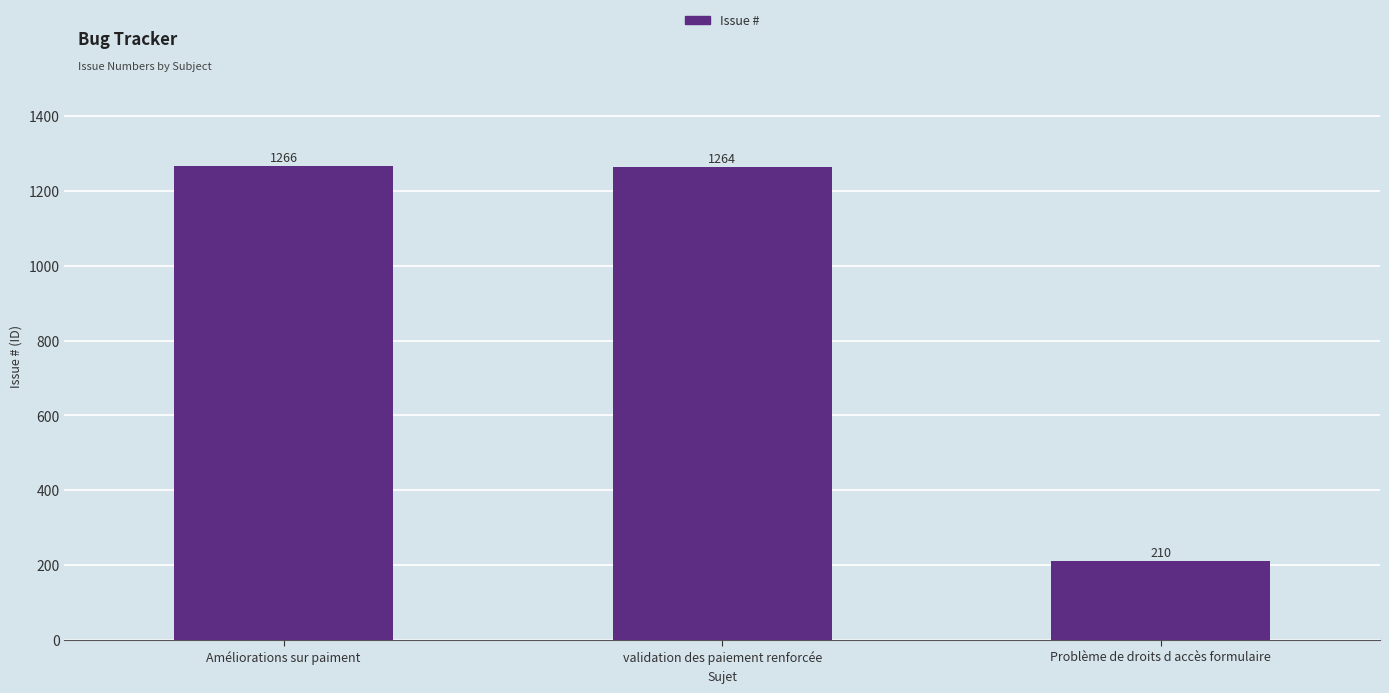

Rank the categories by value from lowest to highest.

Problème de droits d accès formulaire, validation des paiement renforcée, Améliorations sur paiment